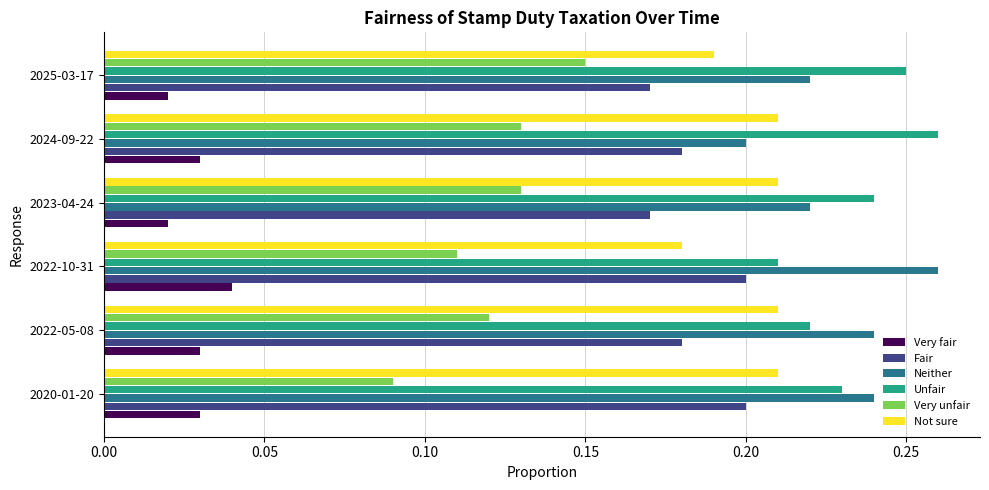

How many series are shown in this chart?

6